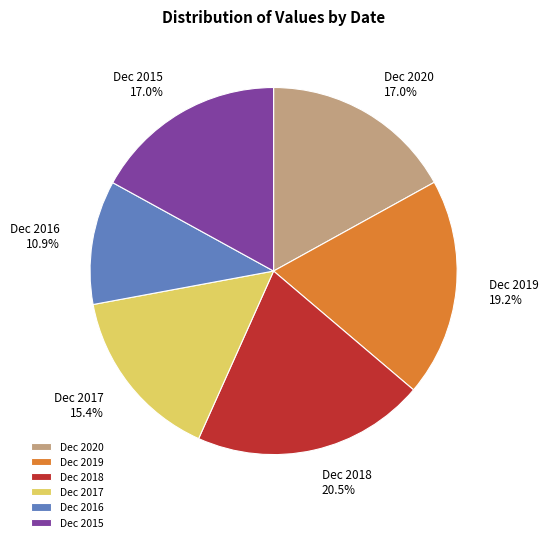

Does Dec 2015 represent more than half of the total?

No